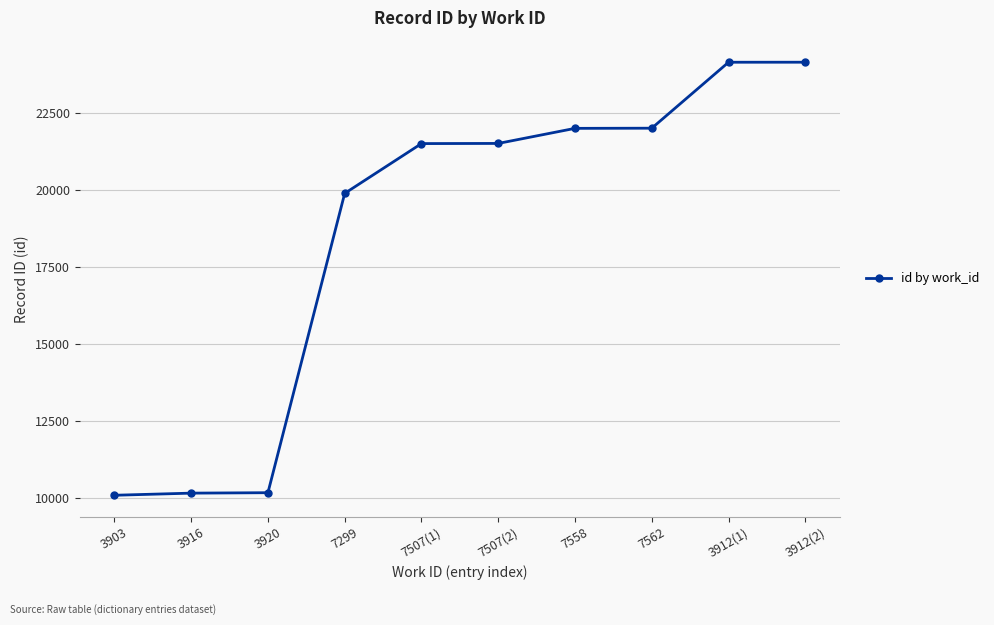

What is the value of the 7th point from the left?

21990